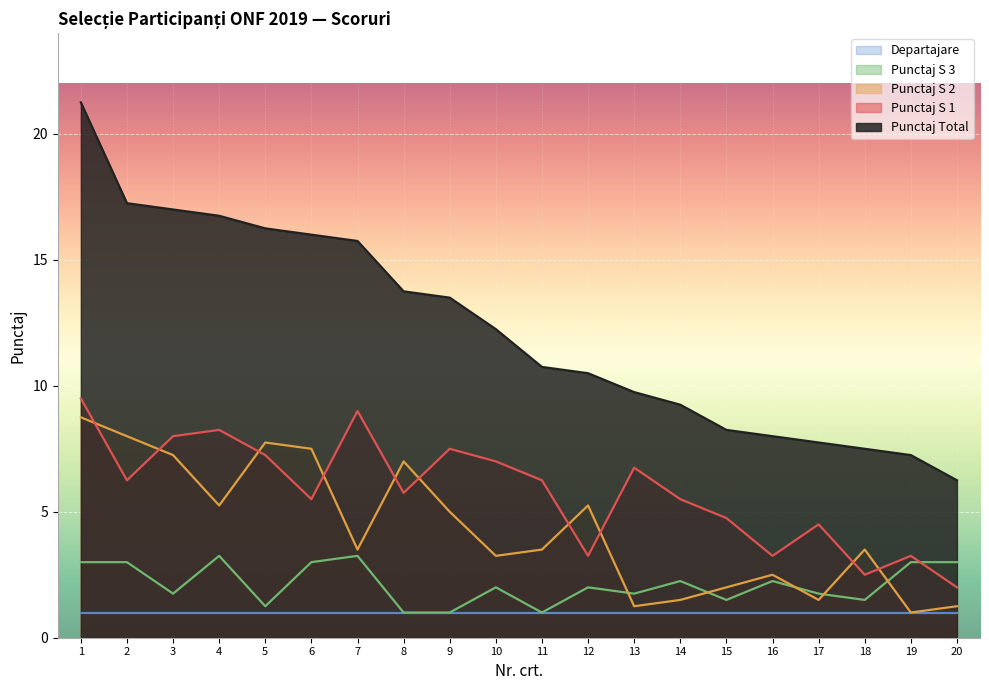

Which series has the largest total across all categories?

Punctaj Total